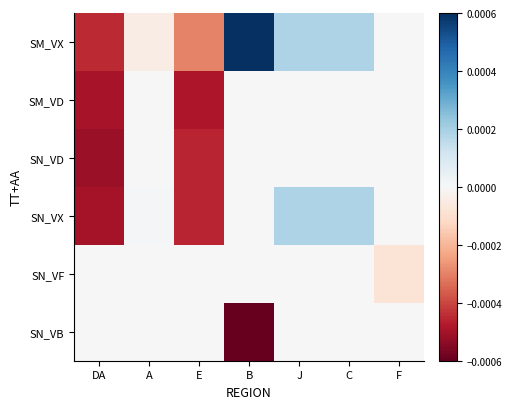

Between DA and F, which is larger?

F